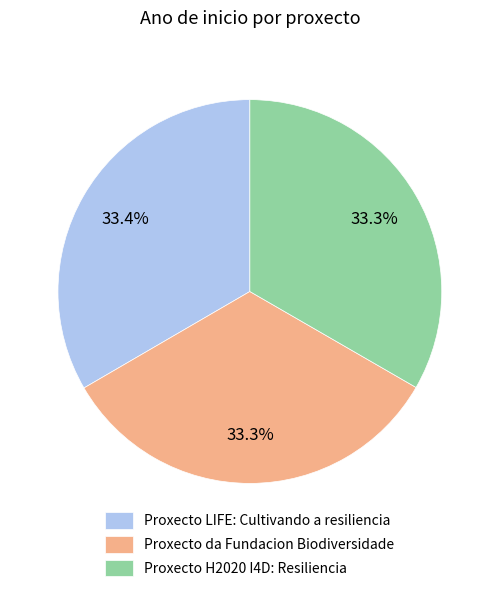

The Proxecto LIFE: Cultivando a resiliencia slice represents 33% of the pie. True or false?

True